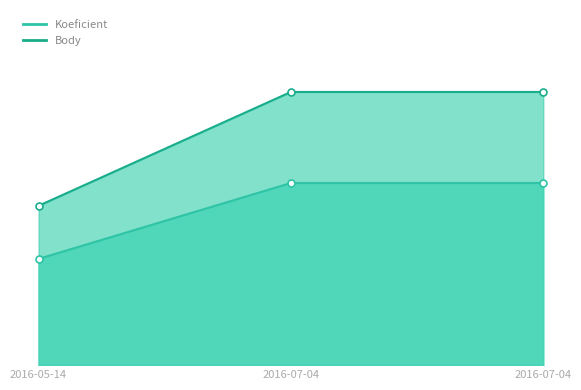

The value of Body at 2016-07-04 is 12.0. True or false?

True